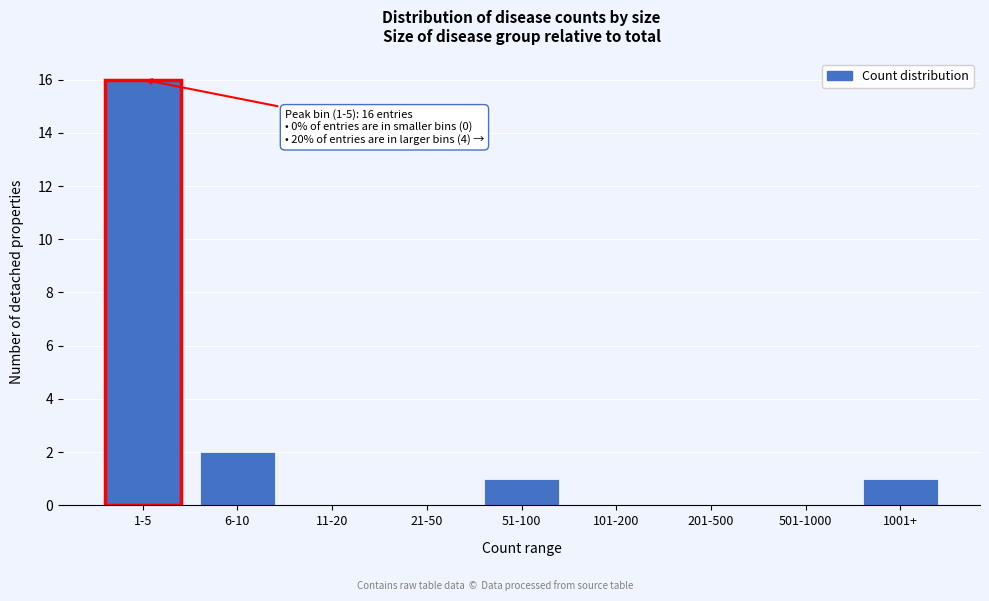

Reading left to right, transcribe all the data shown in this chart.

1-5=16	6-10=2	11-20=0	21-50=0	51-100=1	101-200=0	201-500=0	501-1000=0	1001+=1